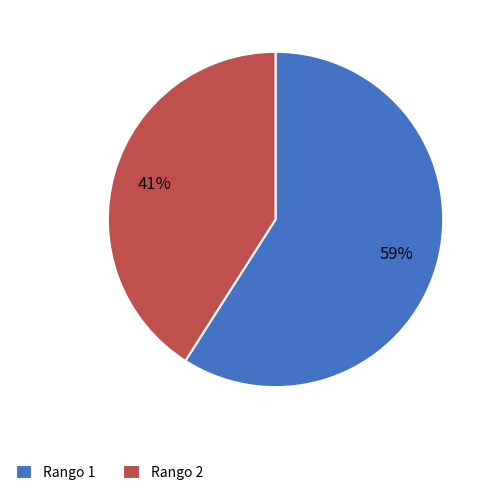

True or false: Rango 1 accounts for 73% of the total.

False